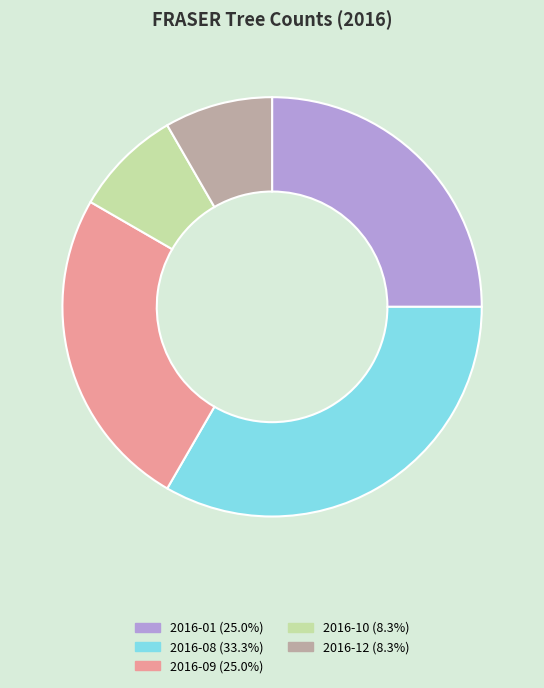

Does any single category account for the majority?

No